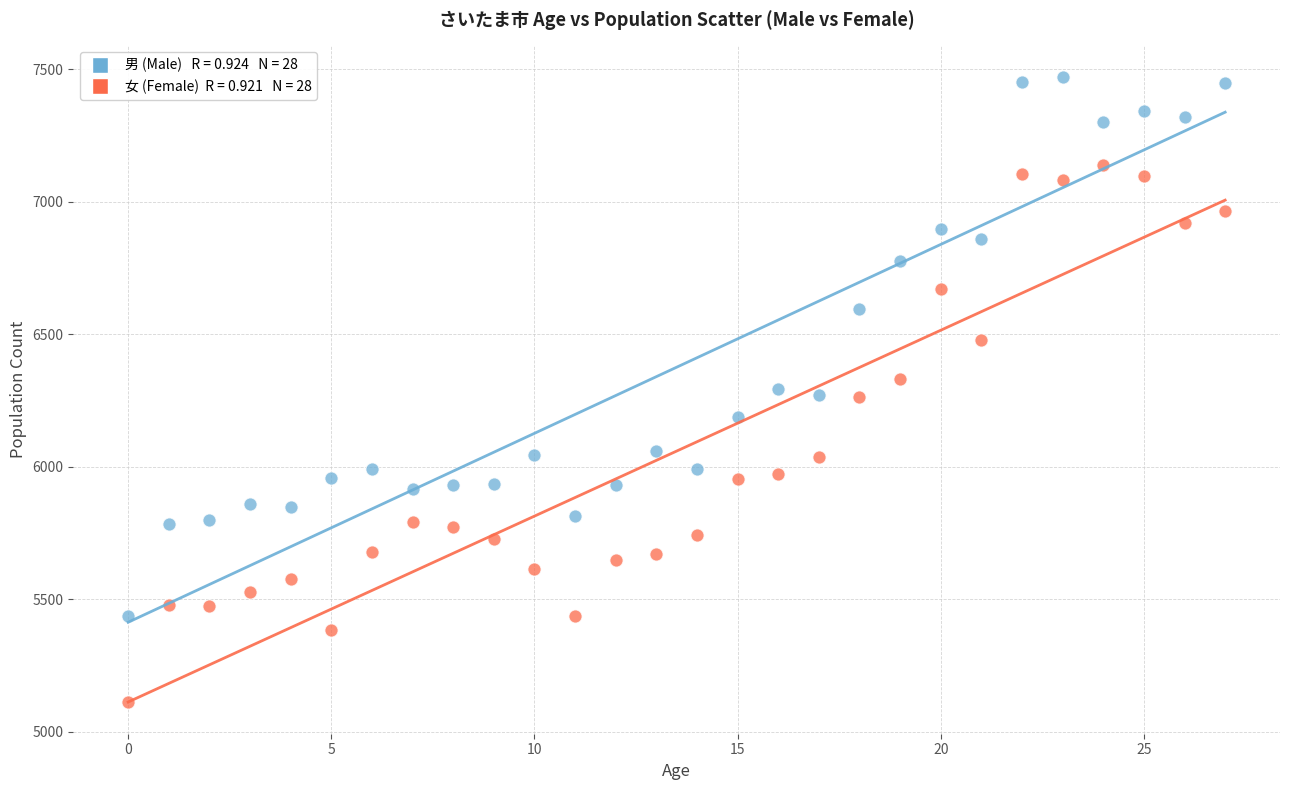

Across all data points, what is the range of Y values (max minus min)?

2361